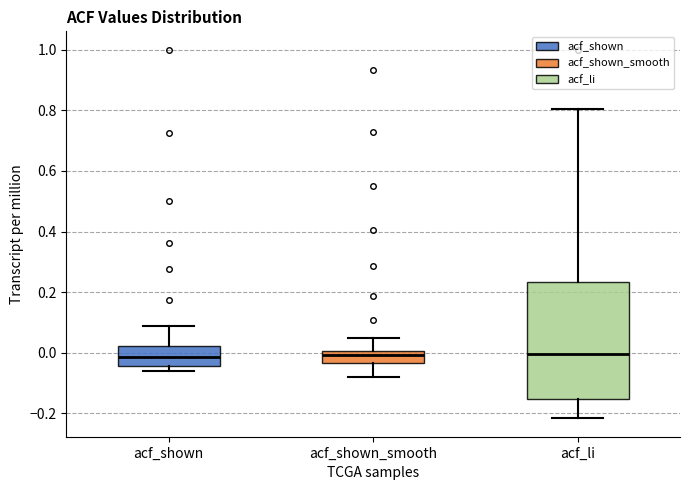

Reading left to right, read every box against the y-axis: the position of its median line, the range the box covers, and the ends of its whiskers. The values are not printed on the chart, so give them approximately, as read against the axis.

acf_shown: median -0.02, box -0.04 to 0.02, whiskers -0.06 to 0.10
acf_shown_smooth: median 0.00 (just below the box's upper edge), box -0.04 to 0.00, whiskers -0.08 to 0.04
acf_li: median 0.00, box -0.16 to 0.24, whiskers -0.22 to 0.80